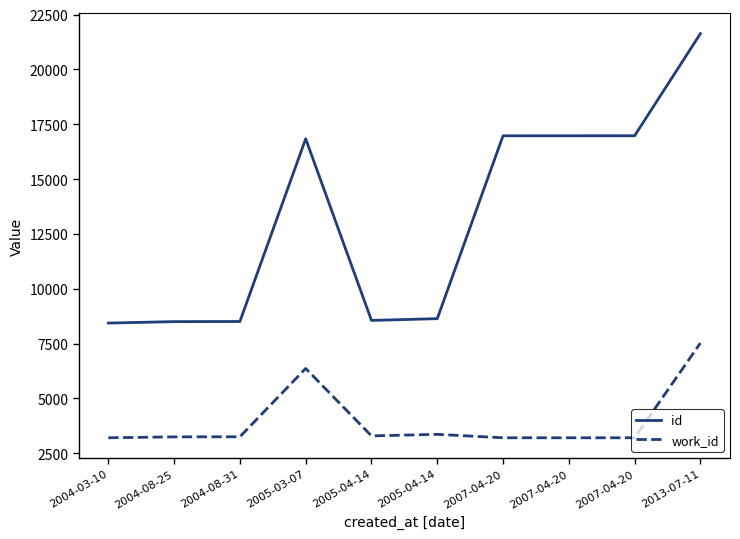

What is the value of the work_id point at the 2nd from the left?

3247